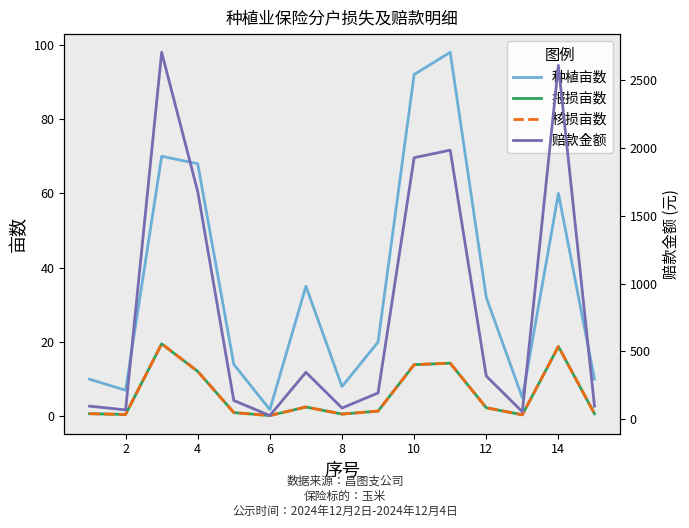

Which category has the lowest value in the 种植亩数 series?

6